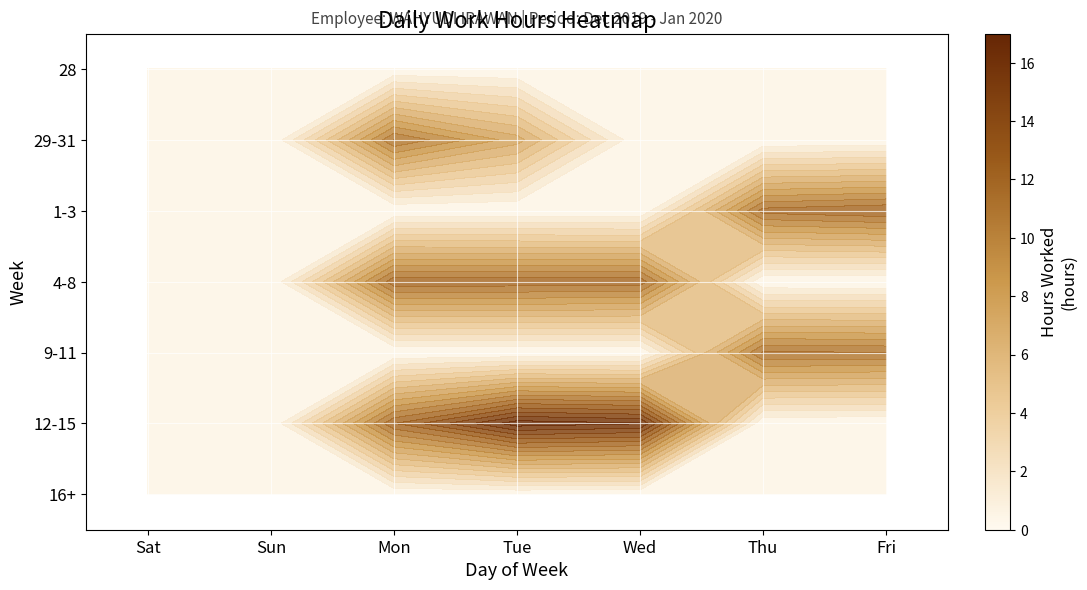

Read the 29-31 value at Mon.

11.0